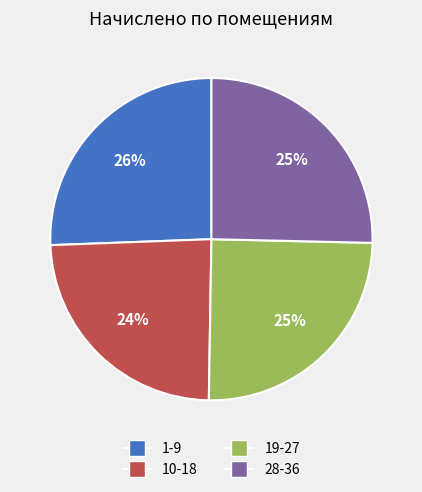

Is it true that 28-36 is 40% of the pie?

False